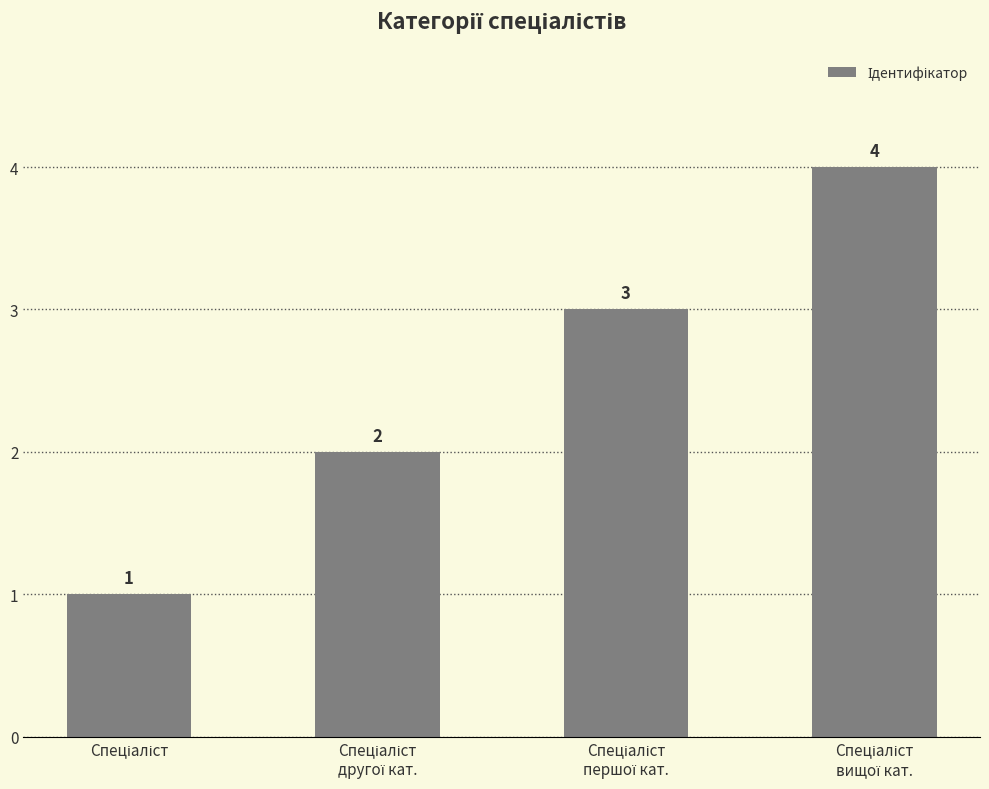

What is the difference between the maximum and minimum values?

3